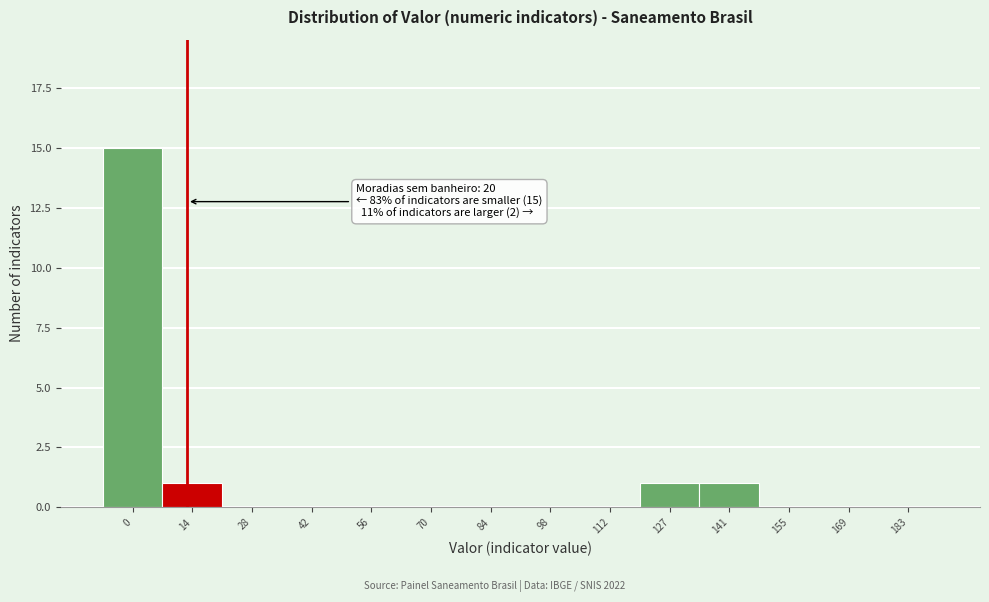

Reading right to left, list all the values displayed in this chart.

183=0	169=0	155=0	141=1	127=1	112=0	98=0	84=0	70=0	56=0	42=0	28=0	14=1	0=15